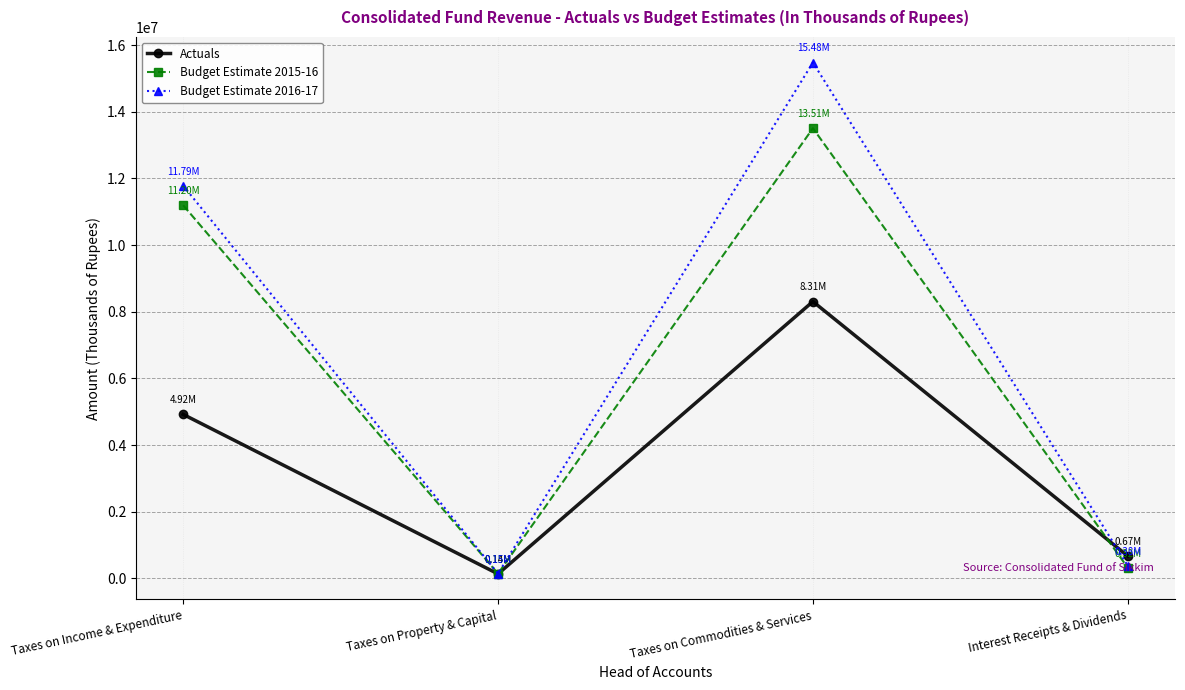

What is the label of the 4th point from the right?

Taxes on Income & Expenditure